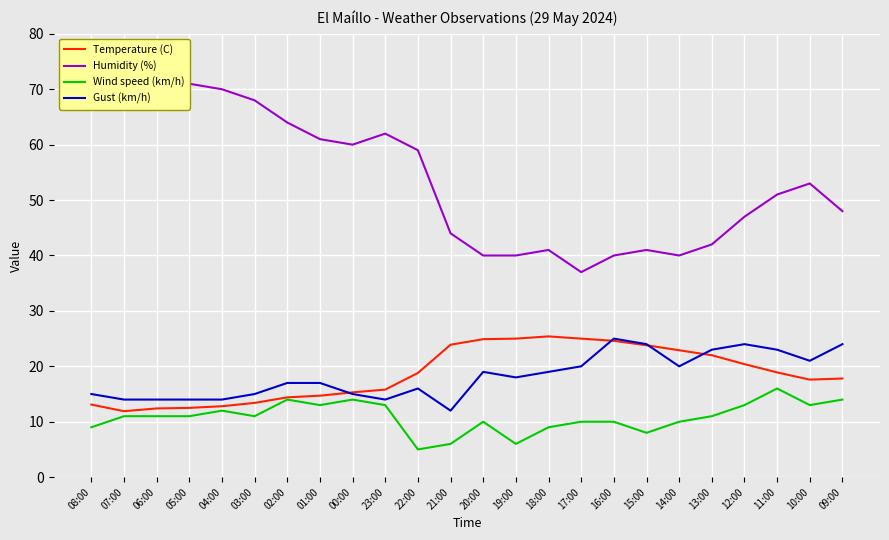

The value of Humidity (%) at 20:00 is 62.9. True or false?

False